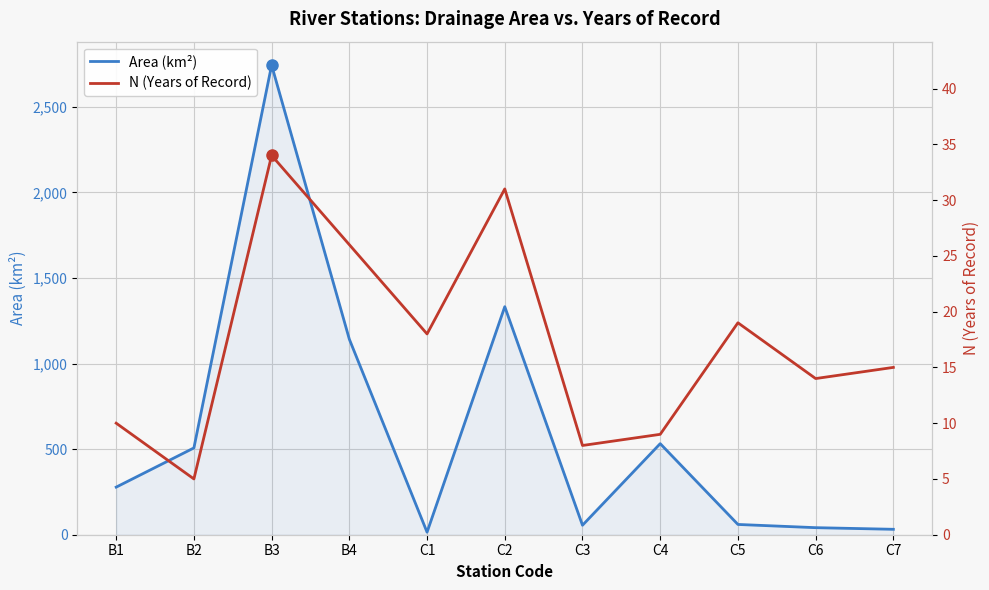

How many interior local peaks does the N (Years of Record) series have?

3